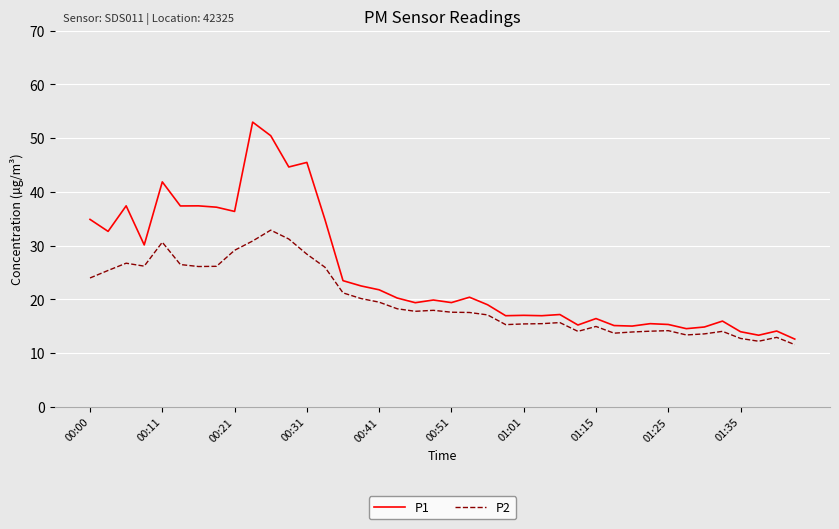

True or false: P1 and P2 cross at least once.

False